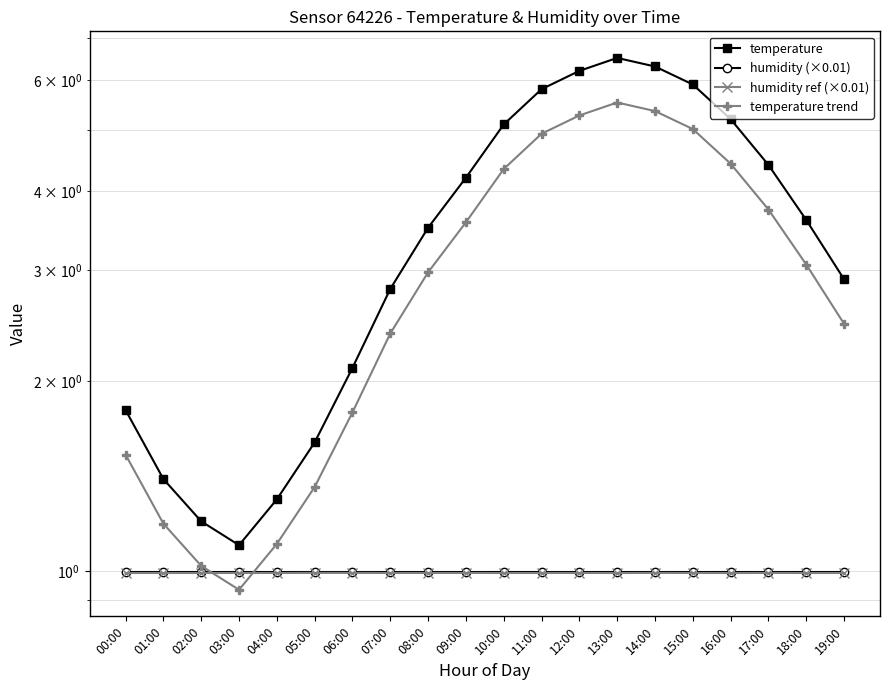

What is the label of the 11th point from the right?

09:00